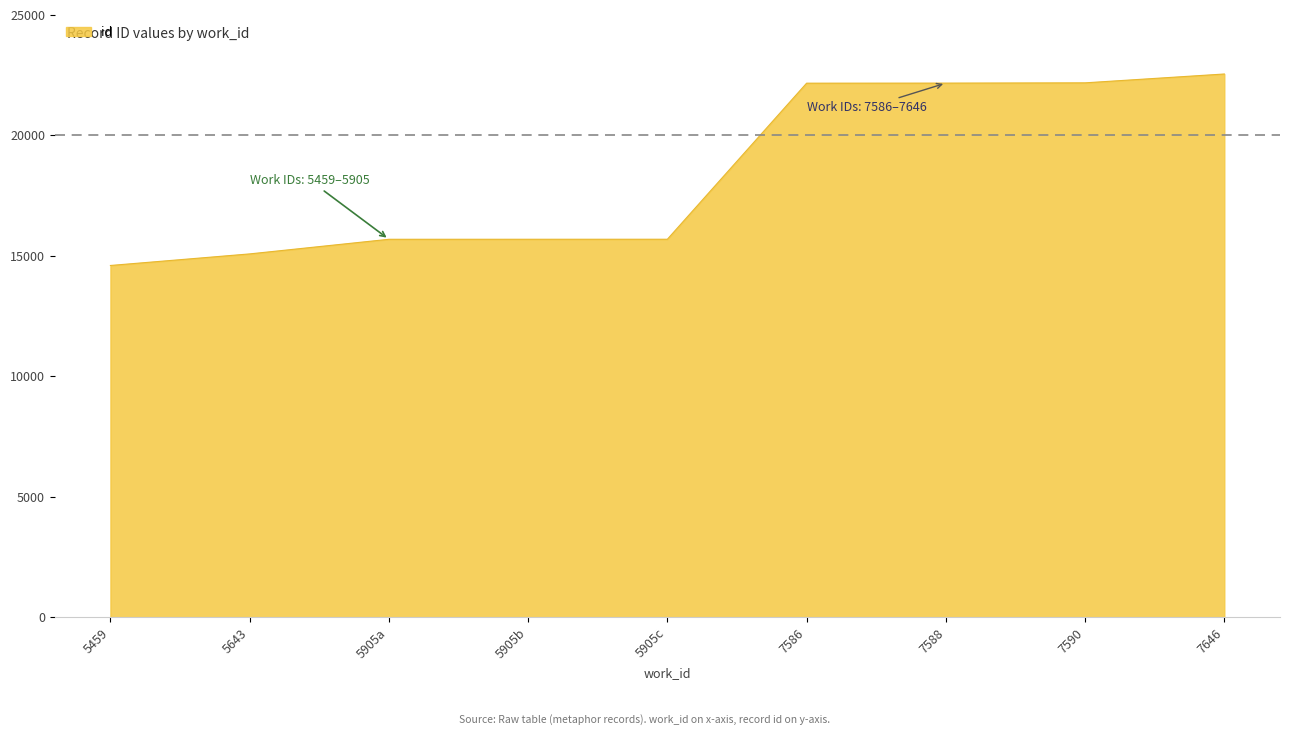

What is the smallest value displayed?

14601